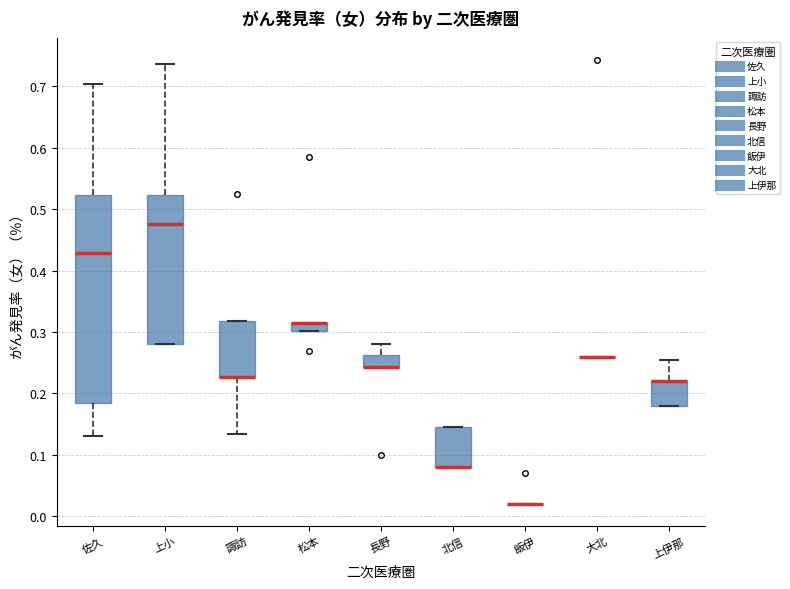

Which box is the tallest, from its lower edge to its upper edge?

佐久